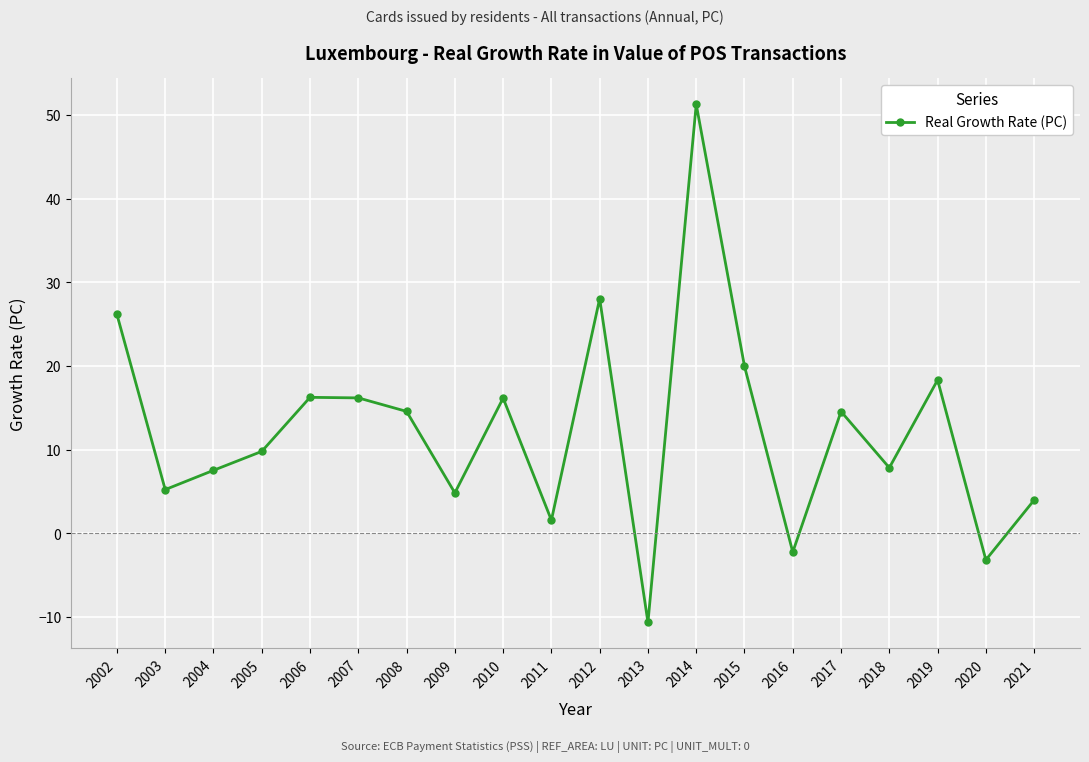

What is the change in value from 2011 to 2020?

-4.7